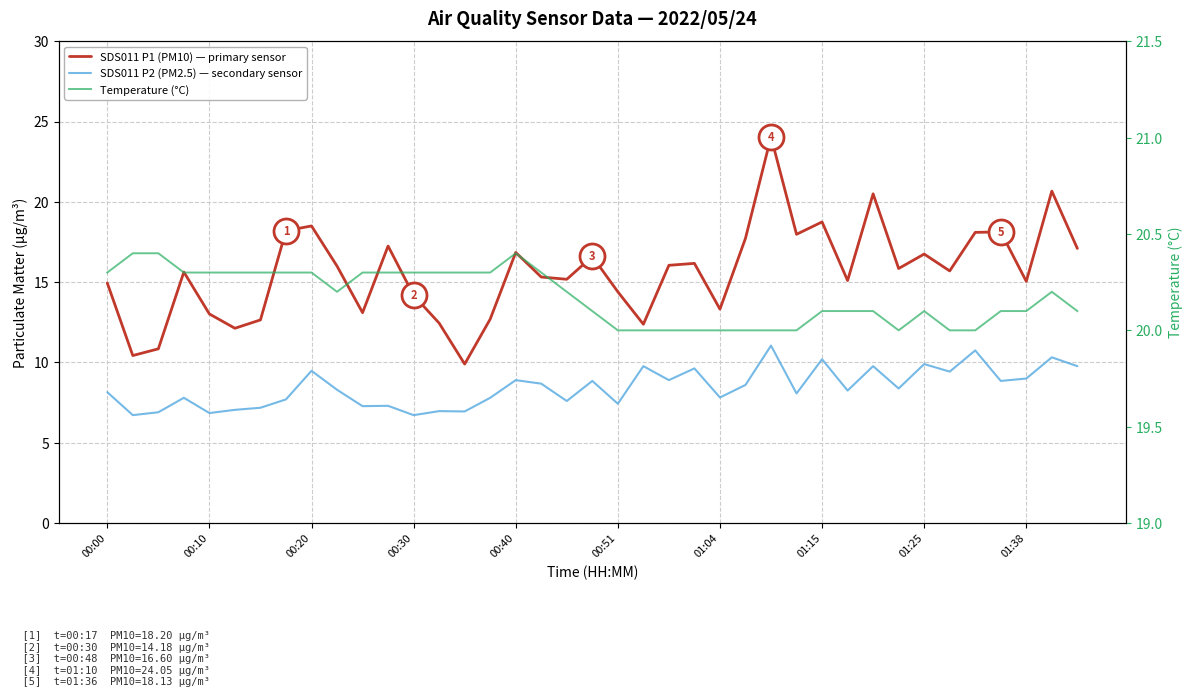

Where is SDS011 P2 (PM2.5) — secondary sensor nearest to the value 8?

27